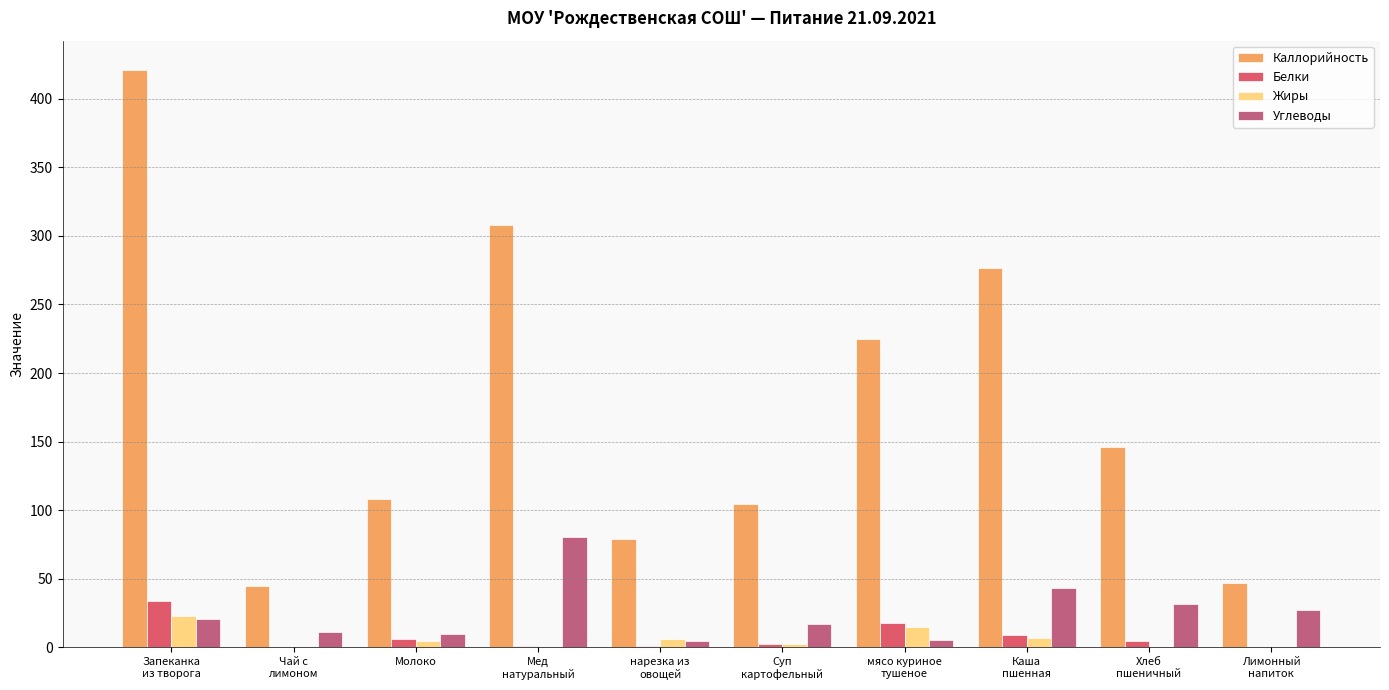

How many series are shown in this chart?

4